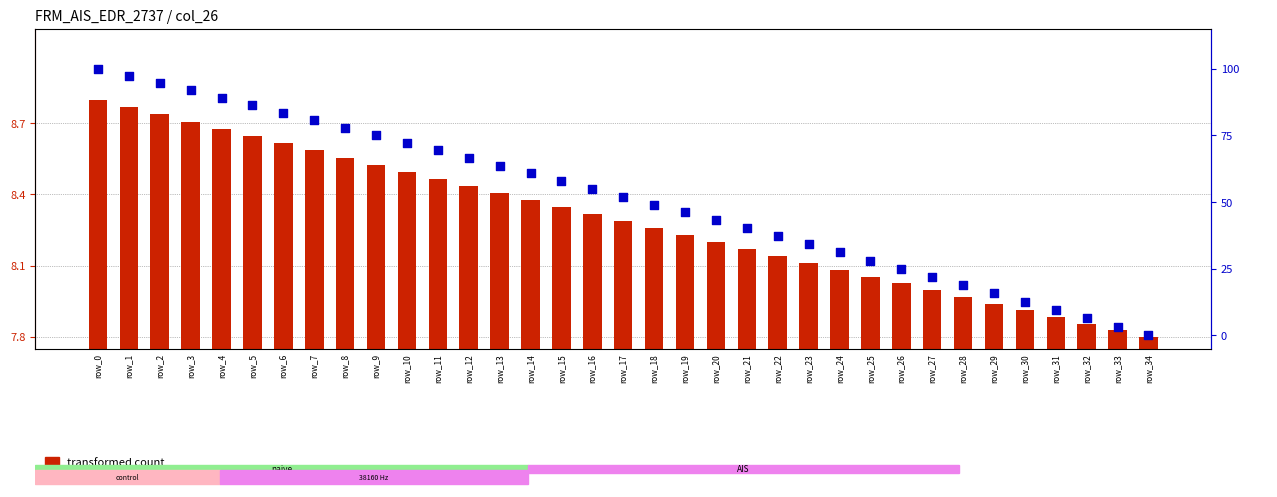

What is the total value across all series at row_18?

57.3